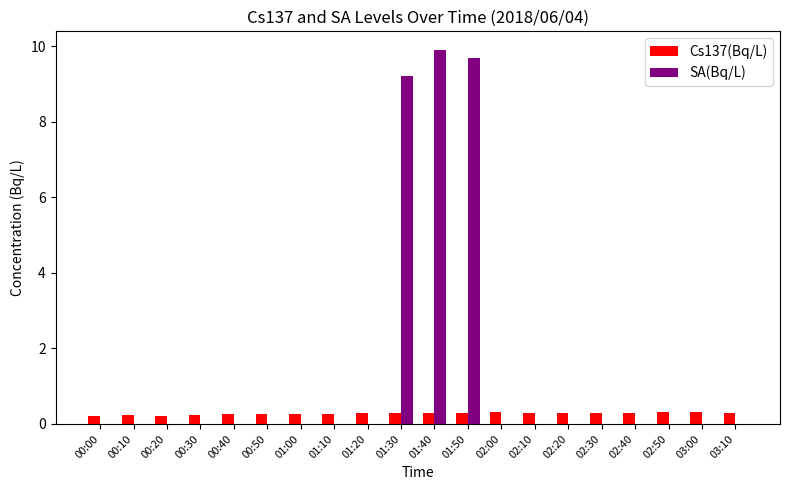

How many data points does each series have?

20